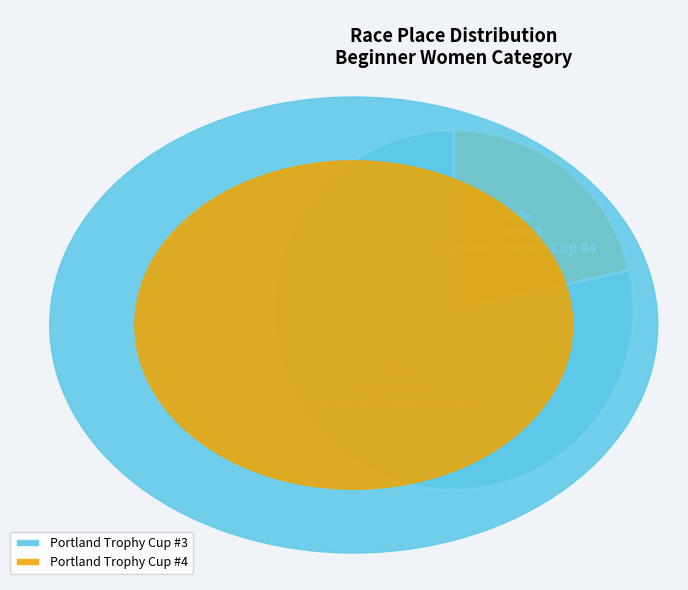

What is the smallest slice in the pie chart?

Portland Trophy Cup #4